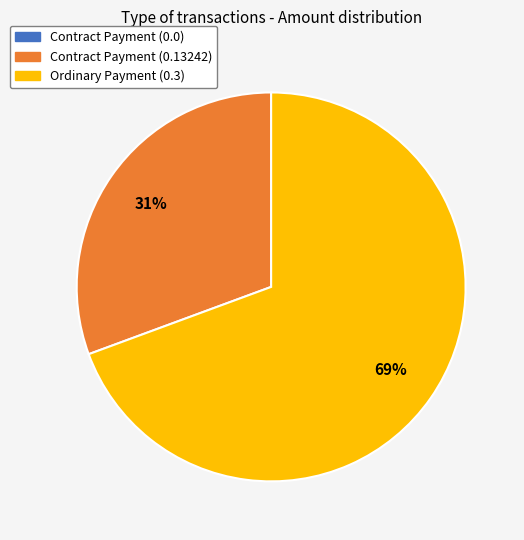

To the nearest percent, what is the difference between the largest and smallest slice percentages?

69%